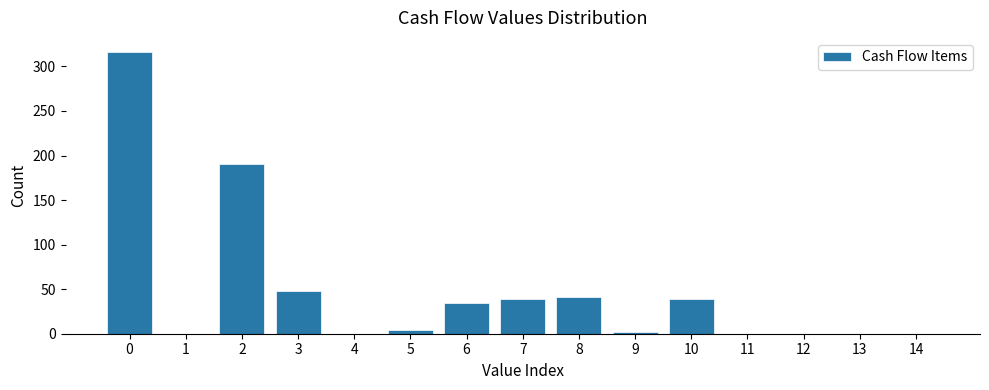

What is the greatest value displayed?

316.2